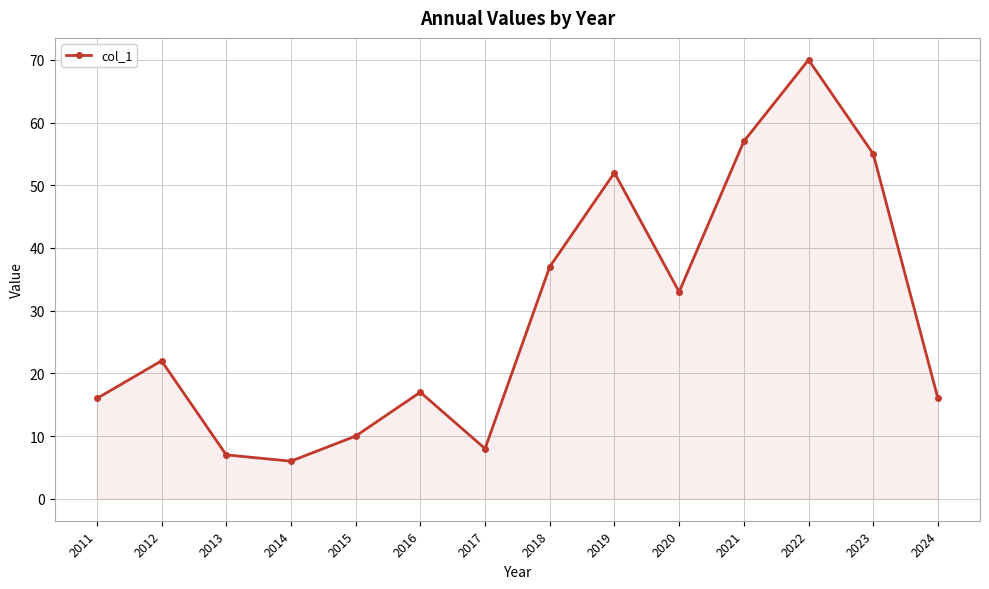

Reading left to right, transcribe all the data shown in this chart.

2011=16	2012=22	2013=7	2014=6	2015=10	2016=17	2017=8	2018=37	2019=52	2020=33	2021=57	2022=70	2023=55	2024=16